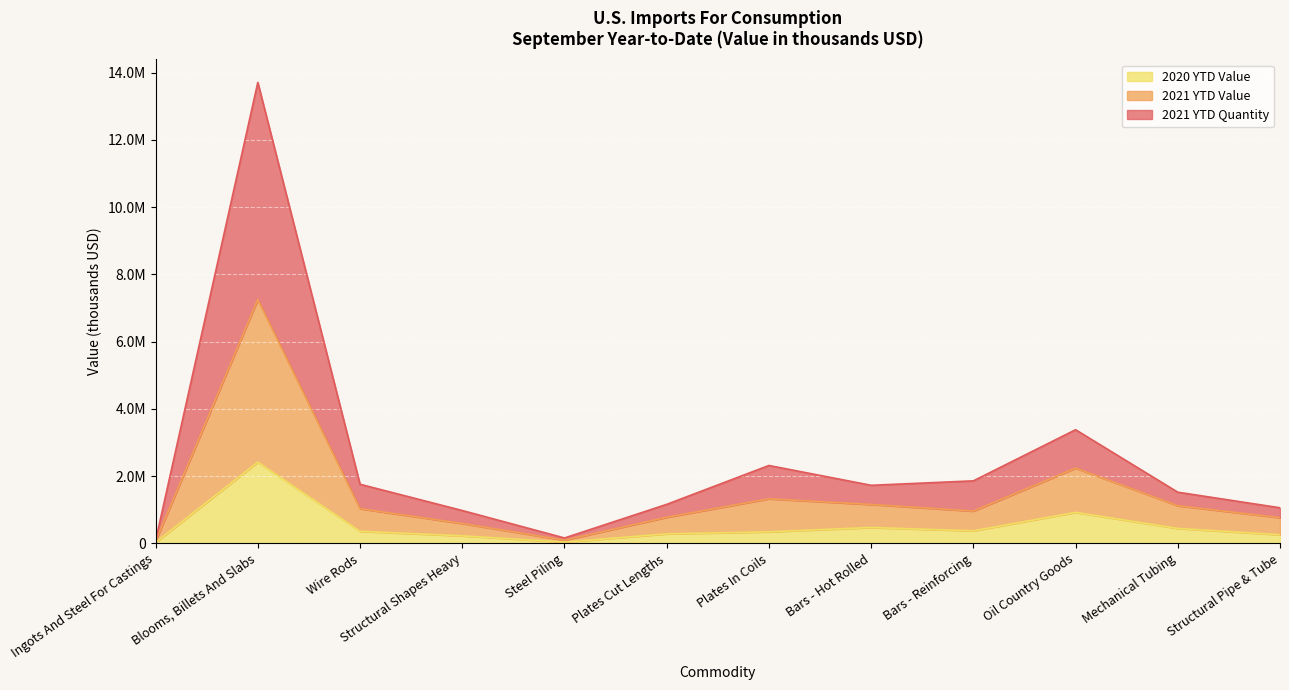

List the labels in order of 2021 YTD Value value, largest first.

Blooms, Billets And Slabs, Oil Country Goods, Plates In Coils, Bars - Hot Rolled, Mechanical Tubing, Wire Rods, Bars - Reinforcing, Plates Cut Lengths, Structural Pipe & Tube, Structural Shapes Heavy, Steel Piling, Ingots And Steel For Castings